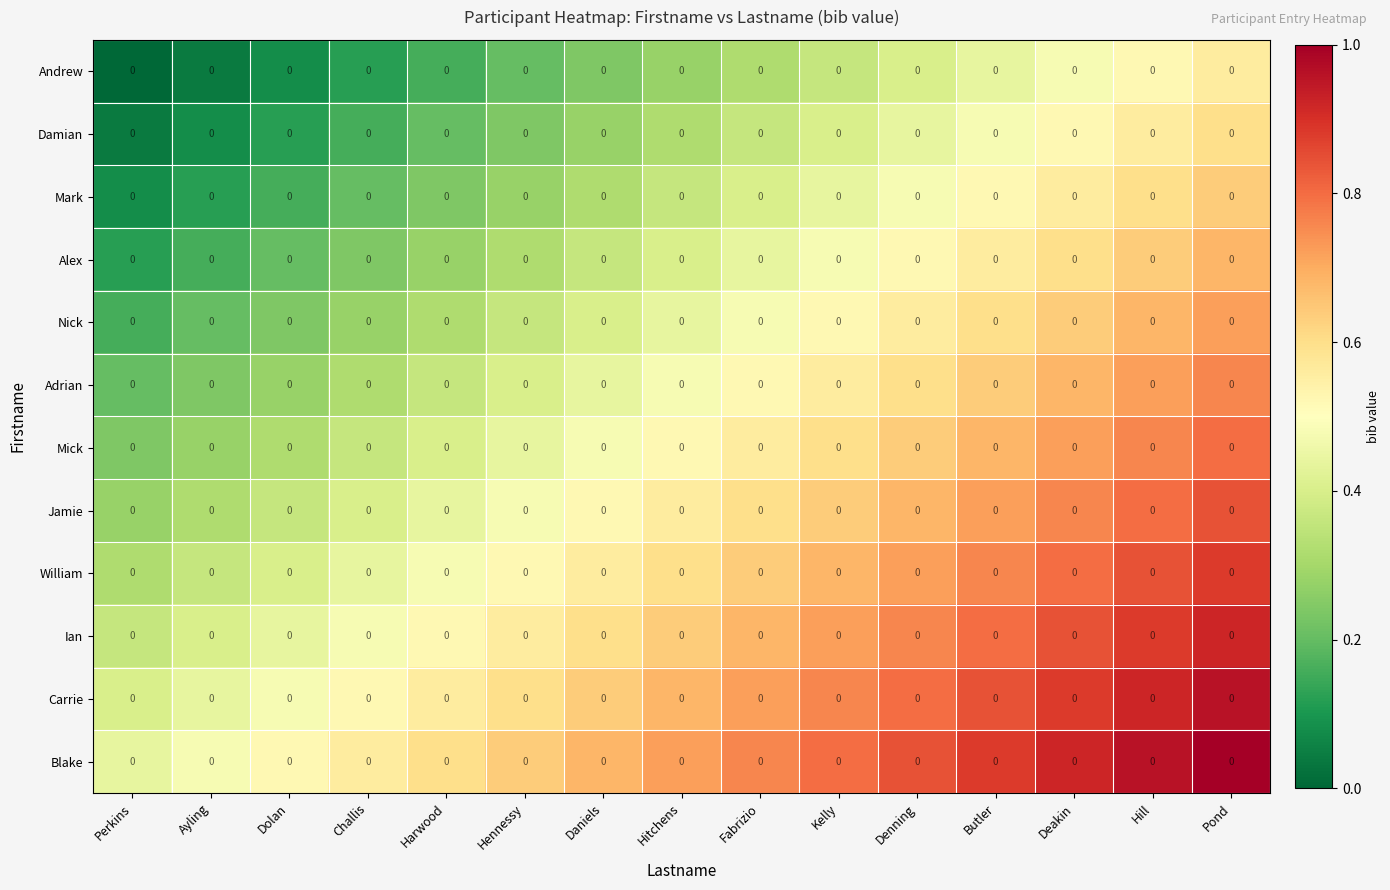

Rank the categories by Ian value from highest to lowest.

Pond, Hill, Deakin, Butler, Denning, Kelly, Fabrizio, Hitchens, Daniels, Hennessy, Harwood, Challis, Dolan, Ayling, Perkins